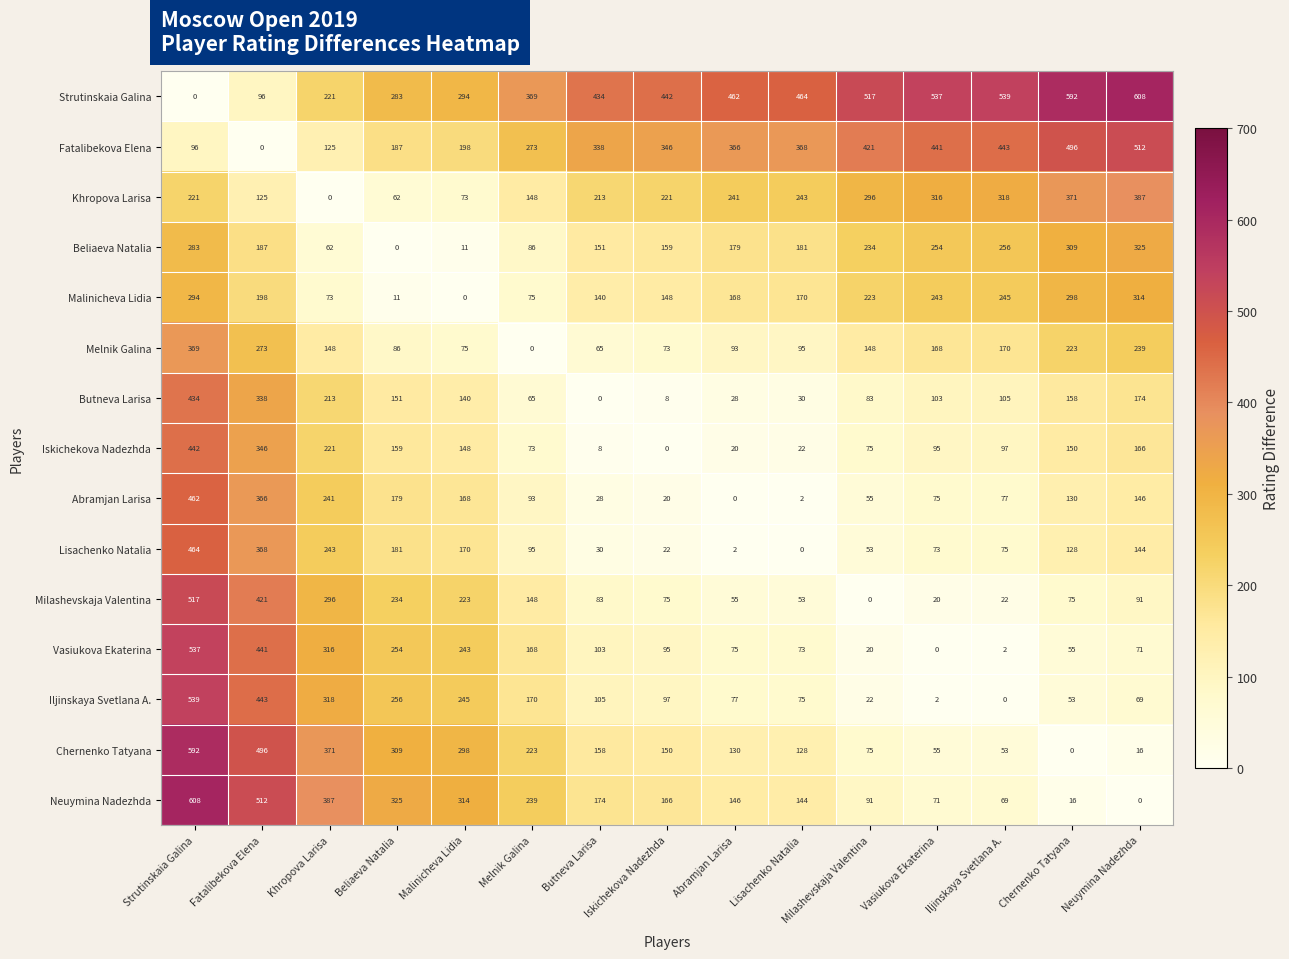

True or false: Khropova Larisa has a value of 63 at Melnik Galina.

False